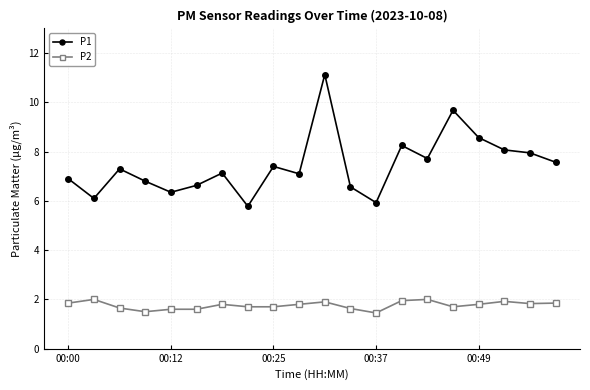

How many lines are shown in the chart?

2